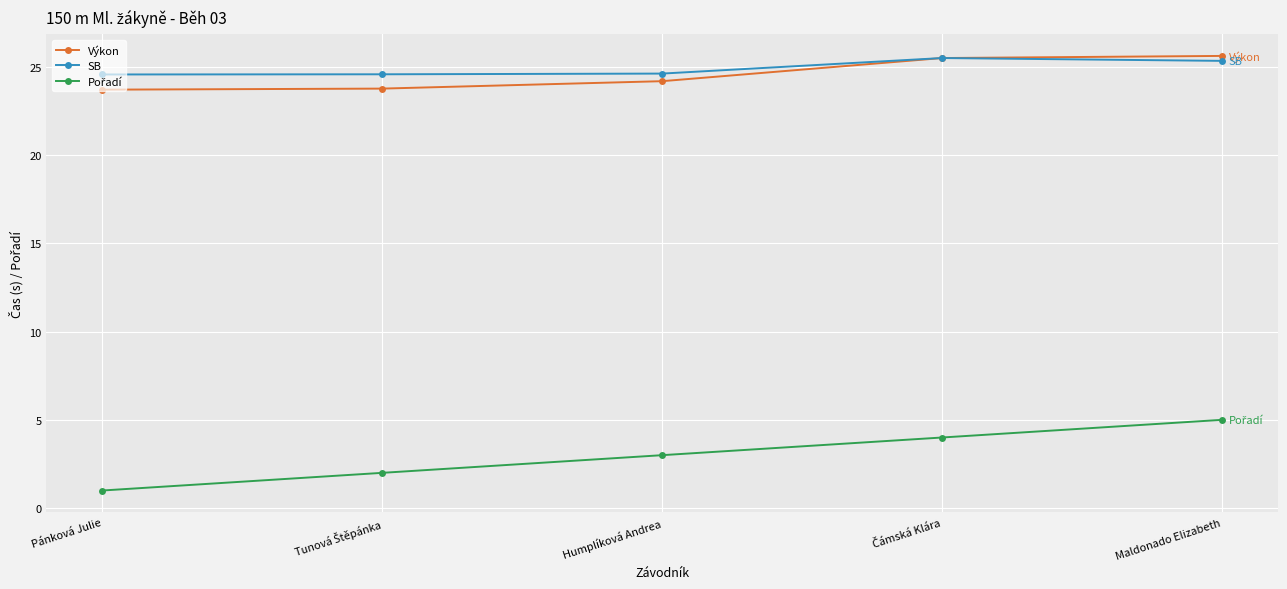

The value of Výkon at Humplíková Andrea is 39.8. True or false?

False